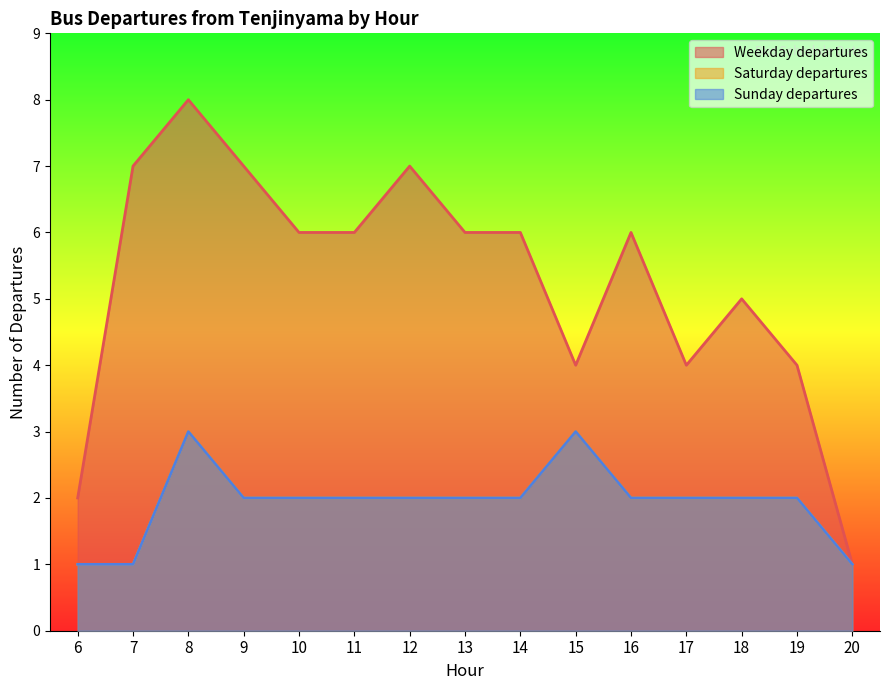

What is the value of the Weekday departures point at the 3rd from the left?

8